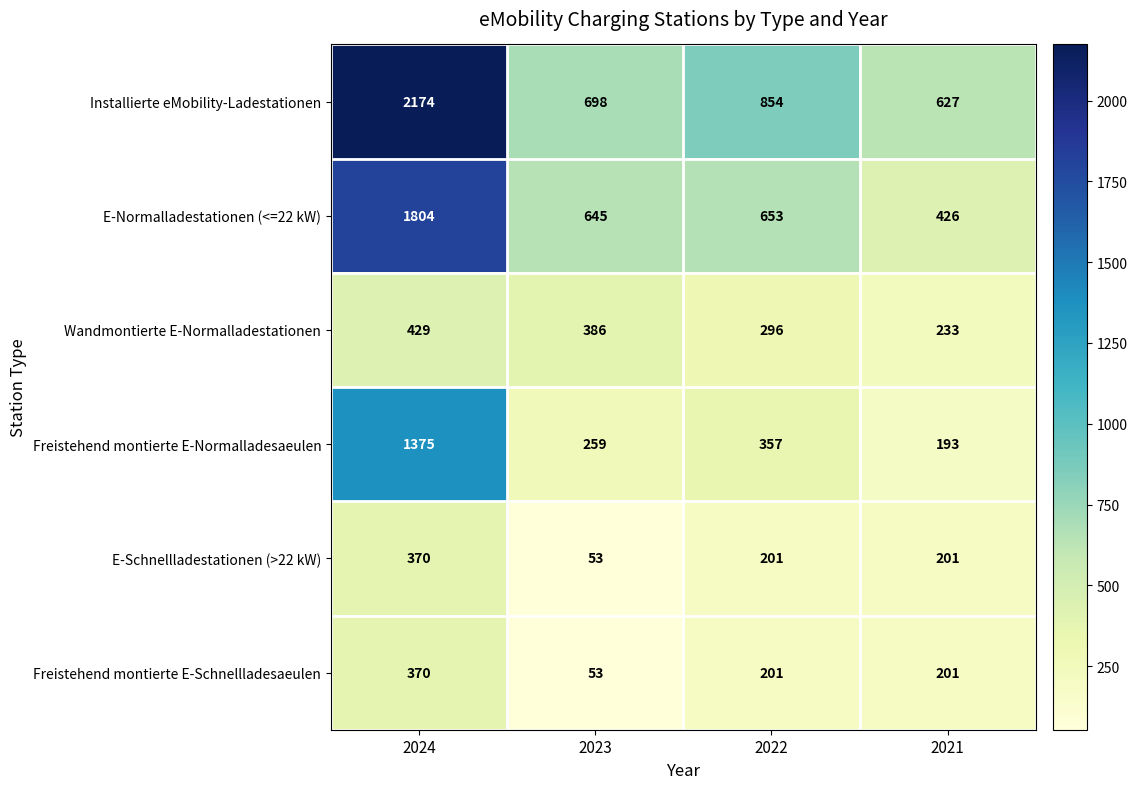

The value of E-Schnellladestationen (>22 kW) at 2021 is 201. True or false?

True